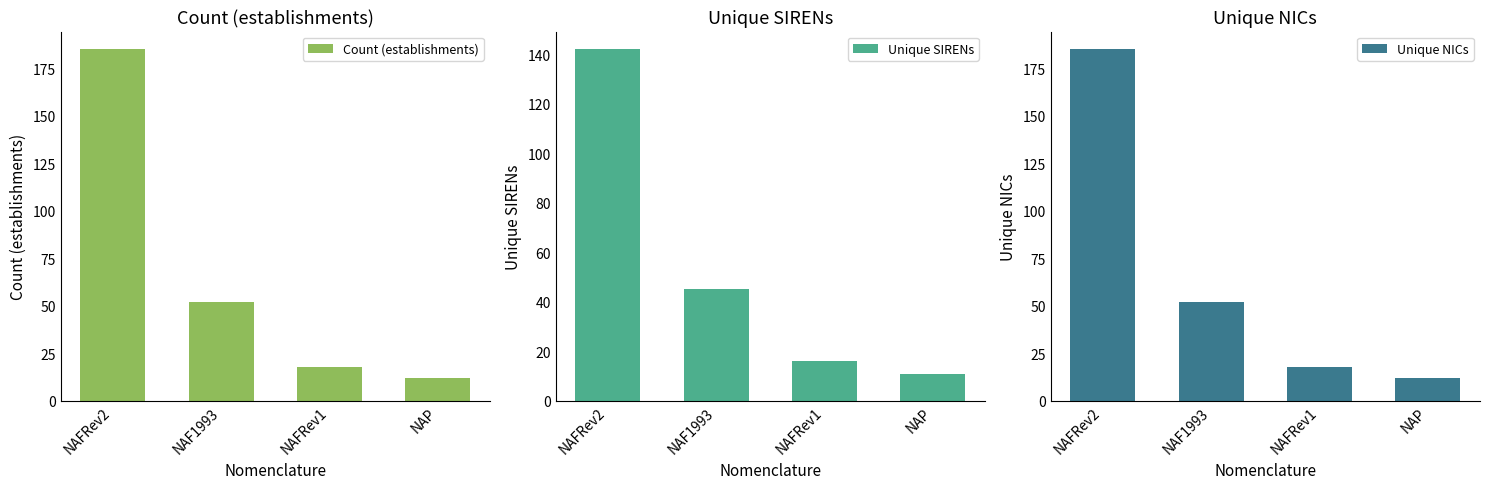

What is the sum of the Count (establishments) values at NAP and NAFRev1?

30